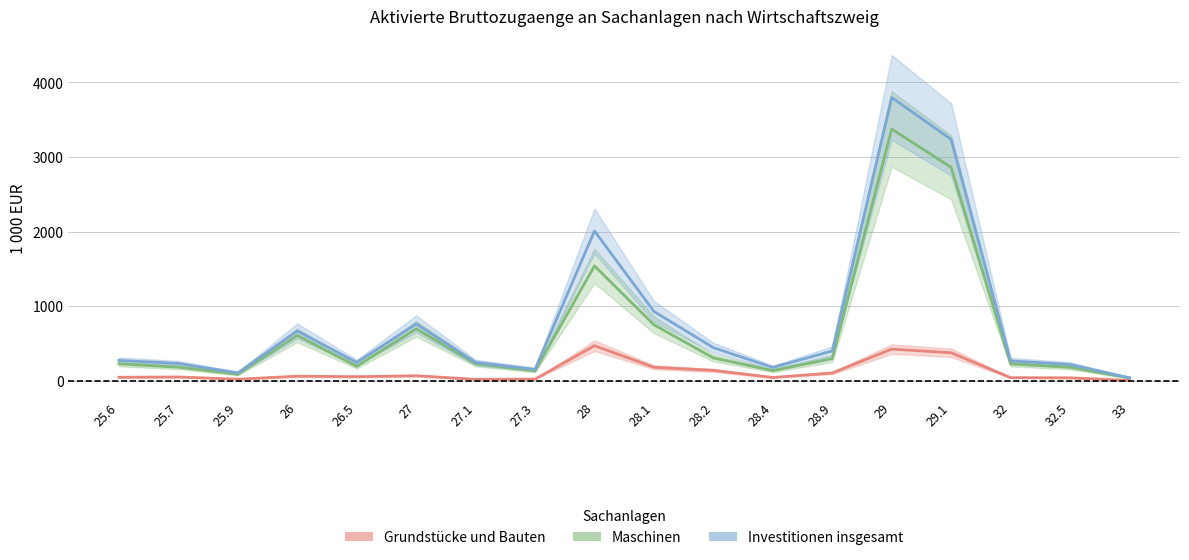

What are all the series names shown in the legend?

Grundstücke und Bauten, Maschinen, Investitionen insgesamt